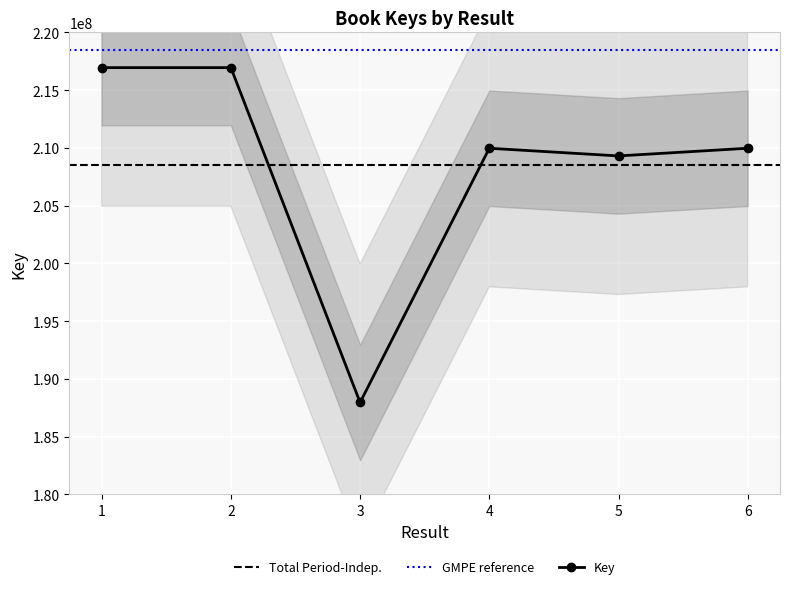

Which category has the lowest value across all series?

3